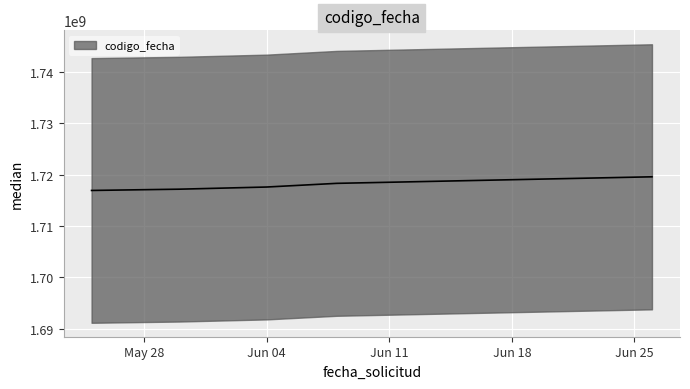

Count the number of values greater than 1717572972.

2